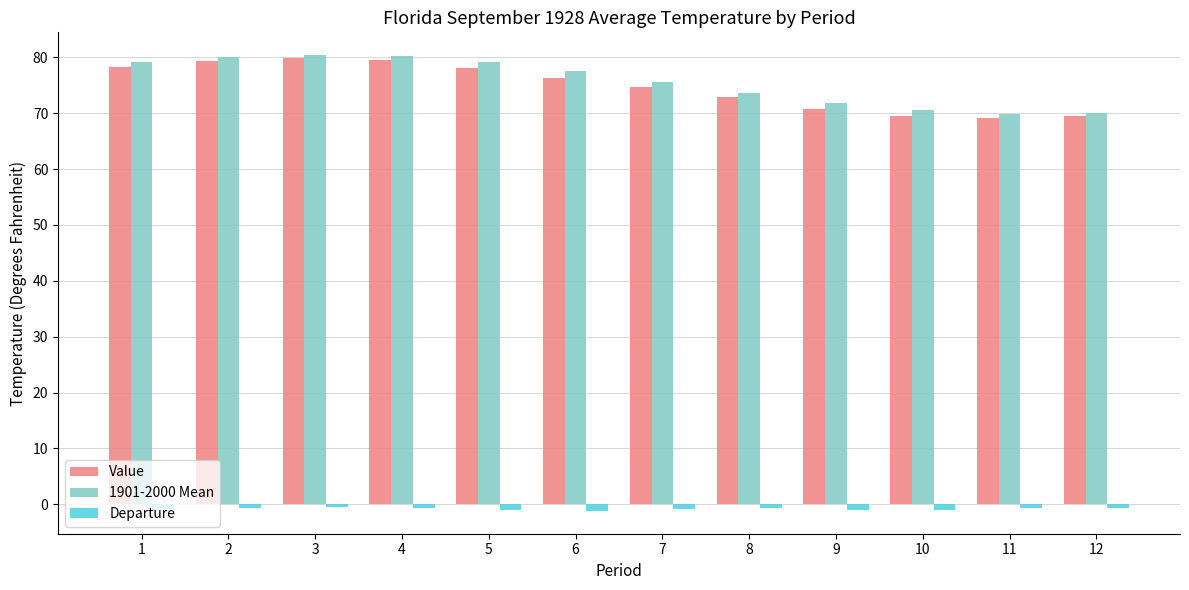

What is the greatest value displayed?

80.4